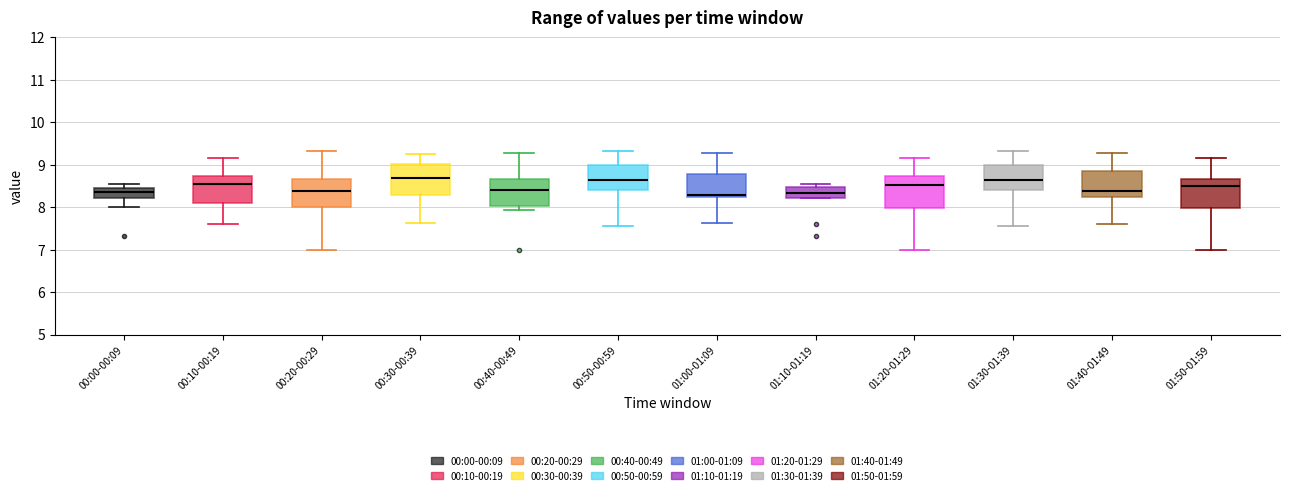

Reading left to right, transcribe this box plot: for each box, give where its median line is, the range the box spans, and where its two whiskers end, as read against the y-axis. The values are not printed on the chart, so give them approximately, as read against the axis.

00:00-00:09: median 8.4, box 8.2 to 8.5, whiskers 8.0 to 8.6
00:10-00:19: median 8.5, box 8.1 to 8.7, whiskers 7.6 to 9.2
00:20-00:29: median 8.4, box 8.0 to 8.7, whiskers 7.0 to 9.3
00:30-00:39: median 8.7, box 8.3 to 9.0, whiskers 7.6 to 9.3
00:40-00:49: median 8.4, box 8.0 to 8.7, whiskers 7.9 to 9.3
00:50-00:59: median 8.7, box 8.4 to 9.0, whiskers 7.6 to 9.3
01:00-01:09: median 8.3, box 8.2 to 8.8, whiskers 7.6 to 9.3
01:10-01:19: median 8.3, box 8.2 to 8.5, whiskers 8.2 to 8.6
01:20-01:29: median 8.5, box 8.0 to 8.7, whiskers 7.0 to 9.2
01:30-01:39: median 8.7, box 8.4 to 9.0, whiskers 7.6 to 9.3
01:40-01:49: median 8.4, box 8.2 to 8.9, whiskers 7.6 to 9.3
01:50-01:59: median 8.5, box 8.0 to 8.7, whiskers 7.0 to 9.2